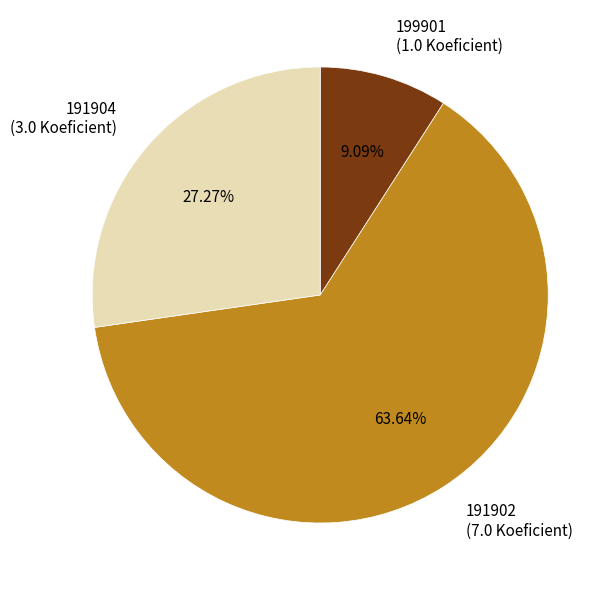

What is the largest slice in the pie chart?

191902